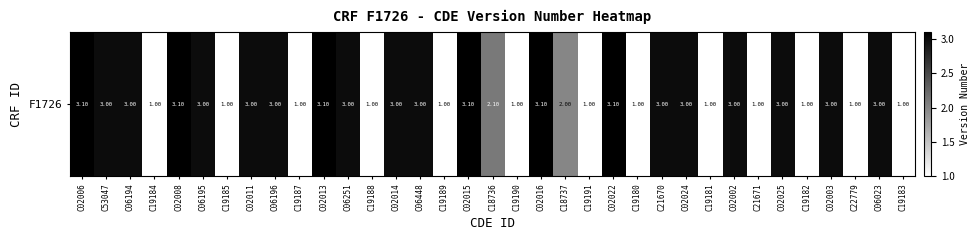

Approximately how many times larger is the value at C02022 compared to C02006?

1.0